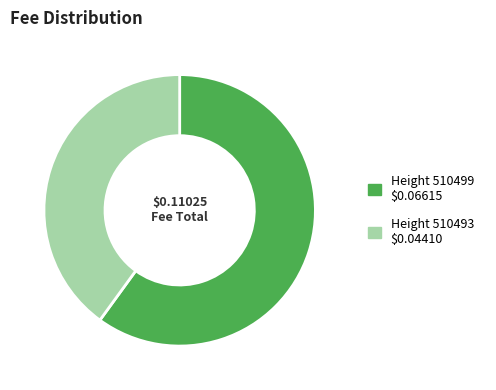

Is there a majority slice in this chart?

Yes